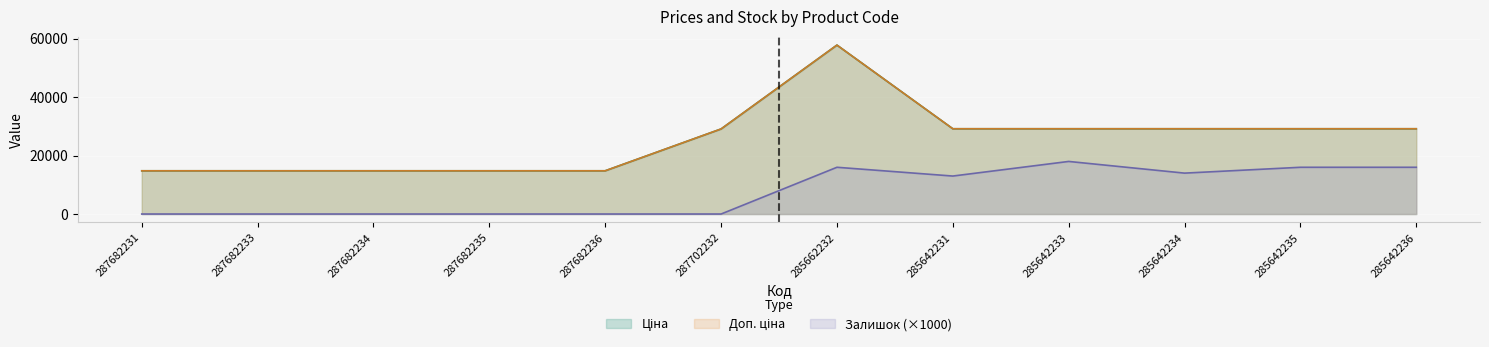

The value of Доп. ціна at 285642233 is 29188.5. True or false?

True